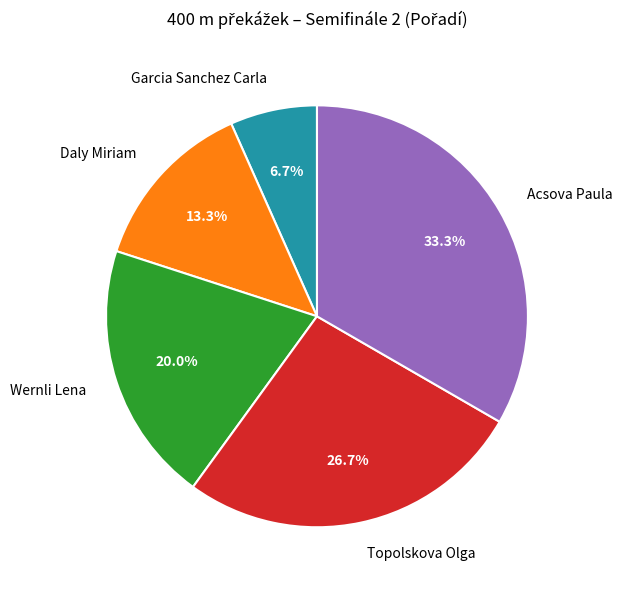

To the nearest percent, what is the average slice percentage?

20%